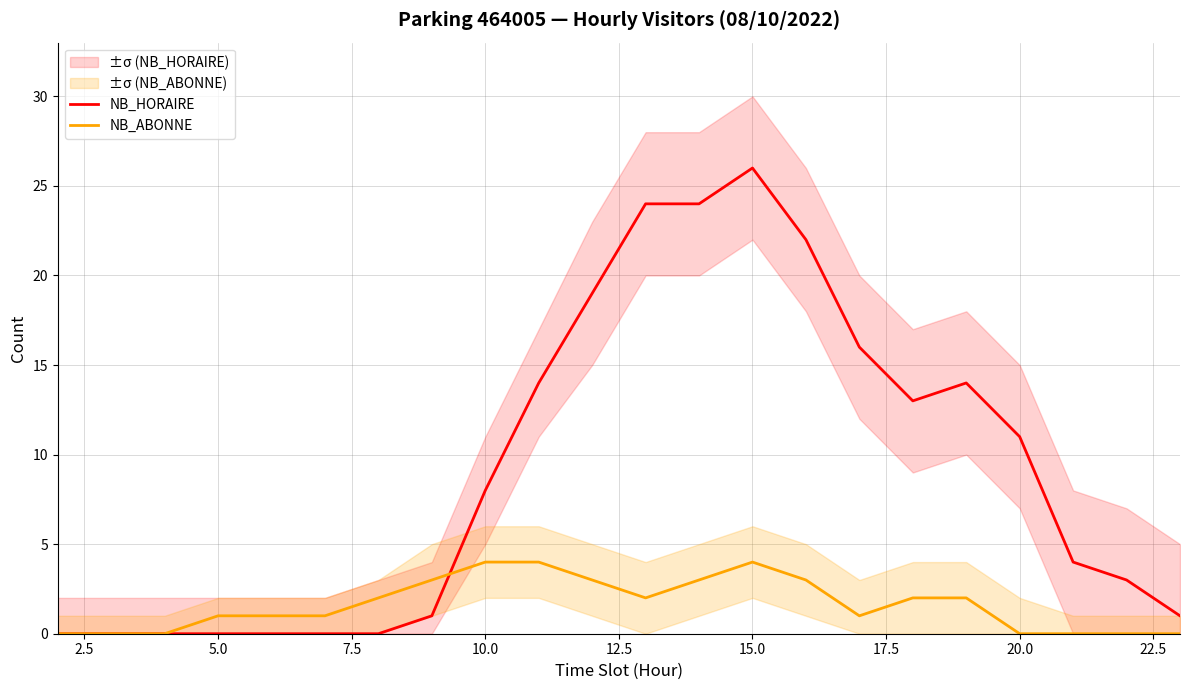

The value of NB_HORAIRE at 20.0 is 19. True or false?

False